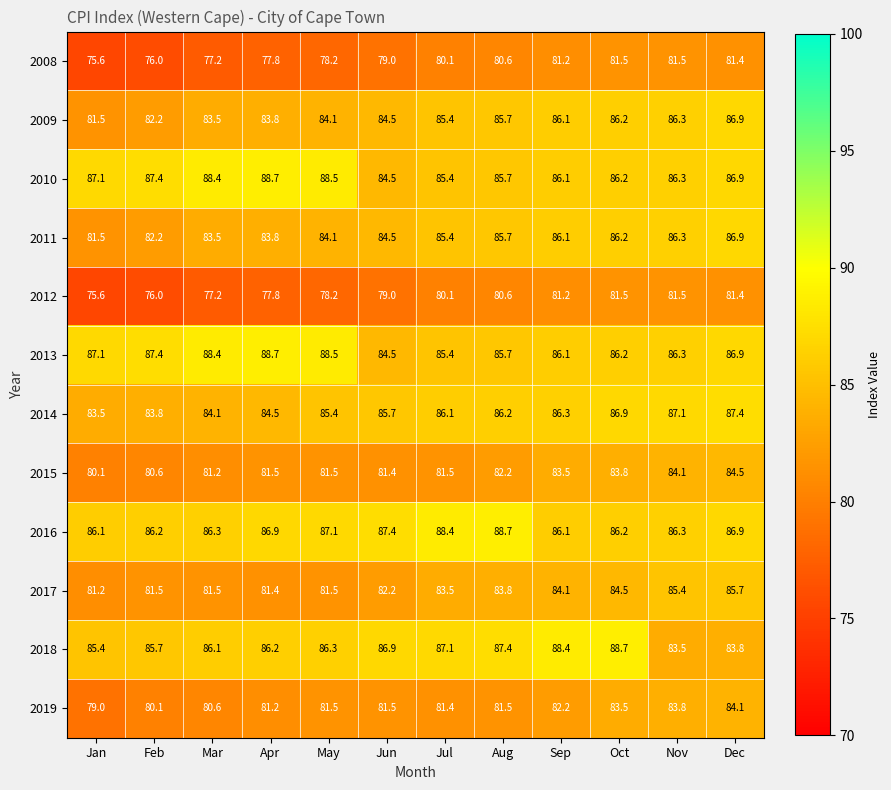

Which label corresponds to the smallest value in the chart?

Jan